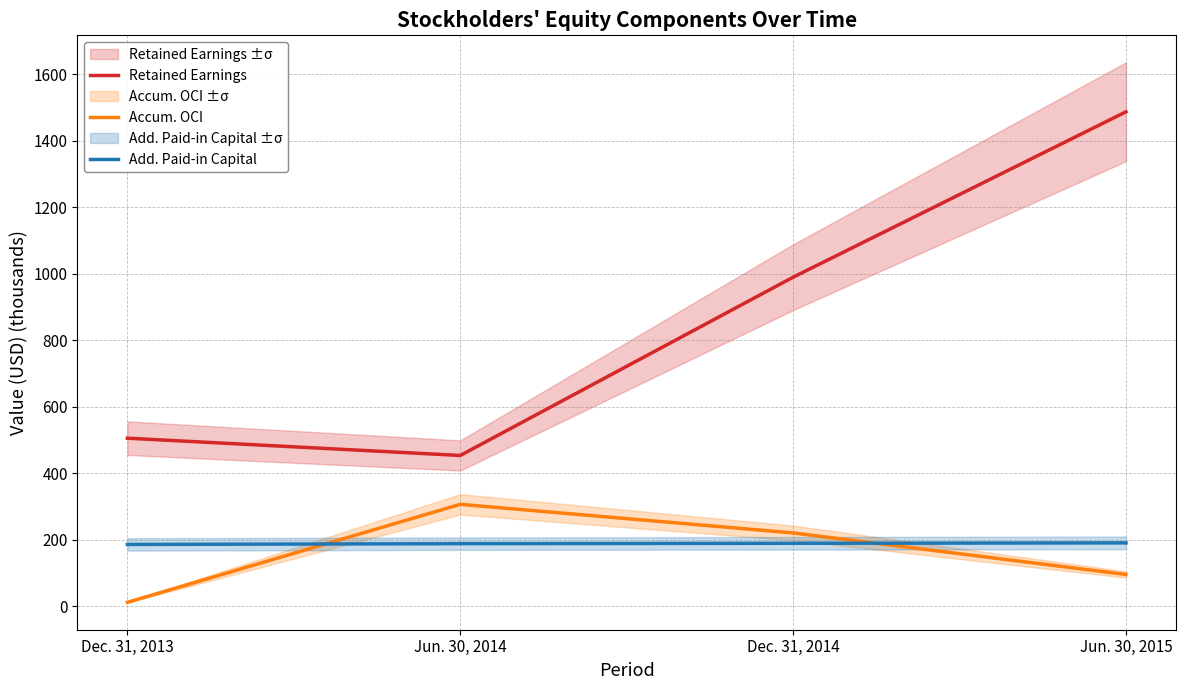

What are all the series names shown in the legend?

Retained Earnings, Accum. OCI, Add. Paid-in Capital